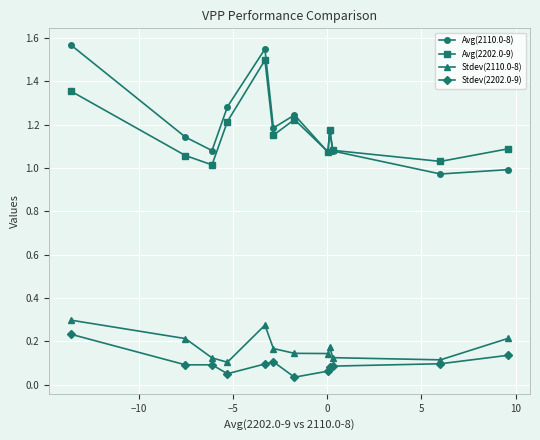

True or false: Avg(2110.0-8) has more than 0 interior local peaks.

True